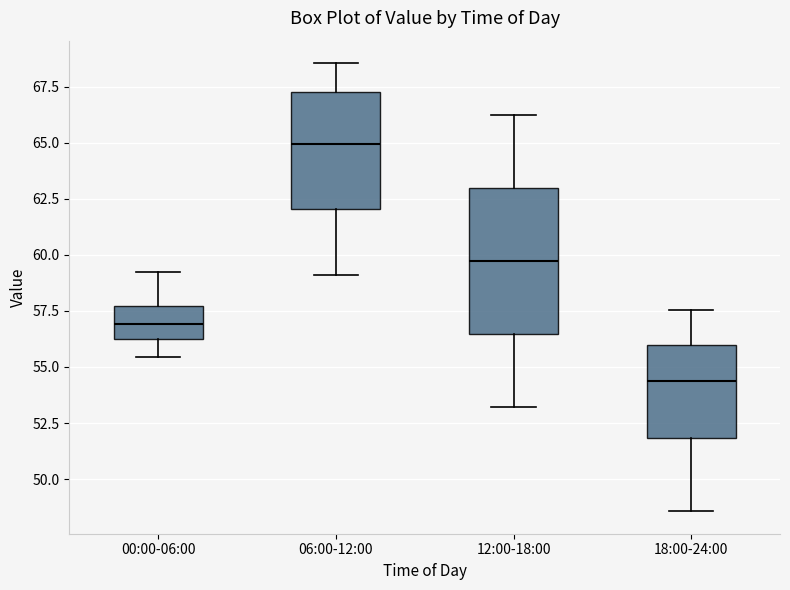

Reading left to right, transcribe this box plot: for each box, give where its median line is, the range the box spans, and where its two whiskers end, as read against the y-axis. The values are not printed on the chart, so give them approximately, as read against the axis.

00:00-06:00: median 57.0, box 56.0 to 57.5, whiskers 55.5 to 59.0
06:00-12:00: median 65.0, box 62.0 to 67.5, whiskers 59.0 to 68.5
12:00-18:00: median 59.5, box 56.5 to 63.0, whiskers 53.0 to 66.0
18:00-24:00: median 54.5, box 52.0 to 56.0, whiskers 48.5 to 57.5